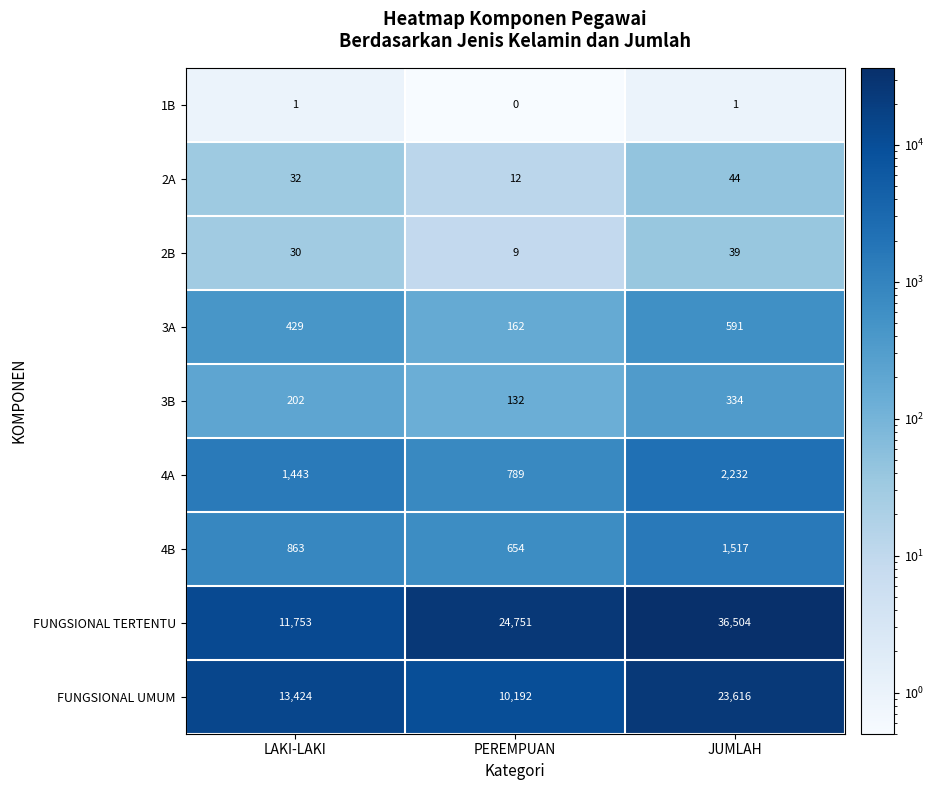

List the labels in order of 2A value, largest first.

JUMLAH, LAKI-LAKI, PEREMPUAN